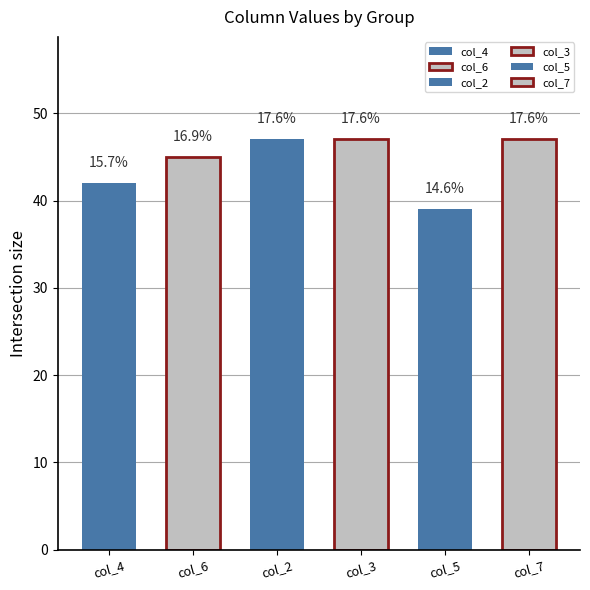

Which series has the widest spread of values?

col_4